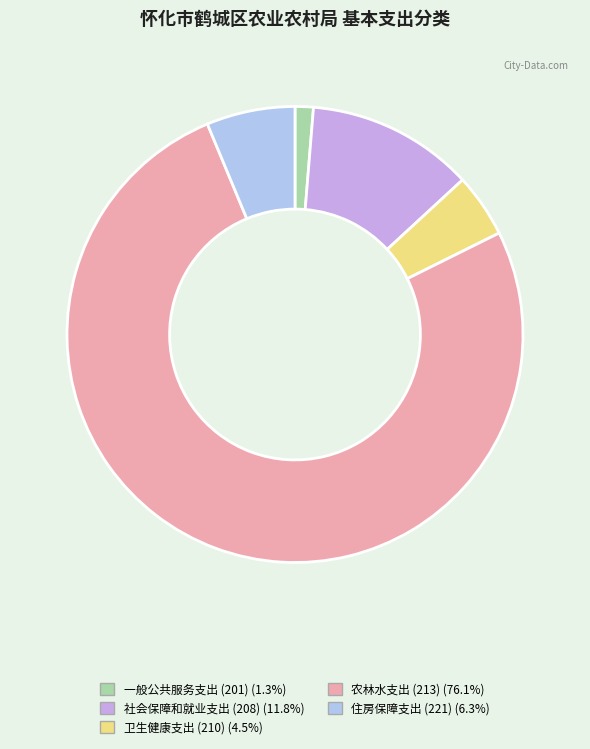

Which slice represents more than half of the pie?

农林水支出 (213)